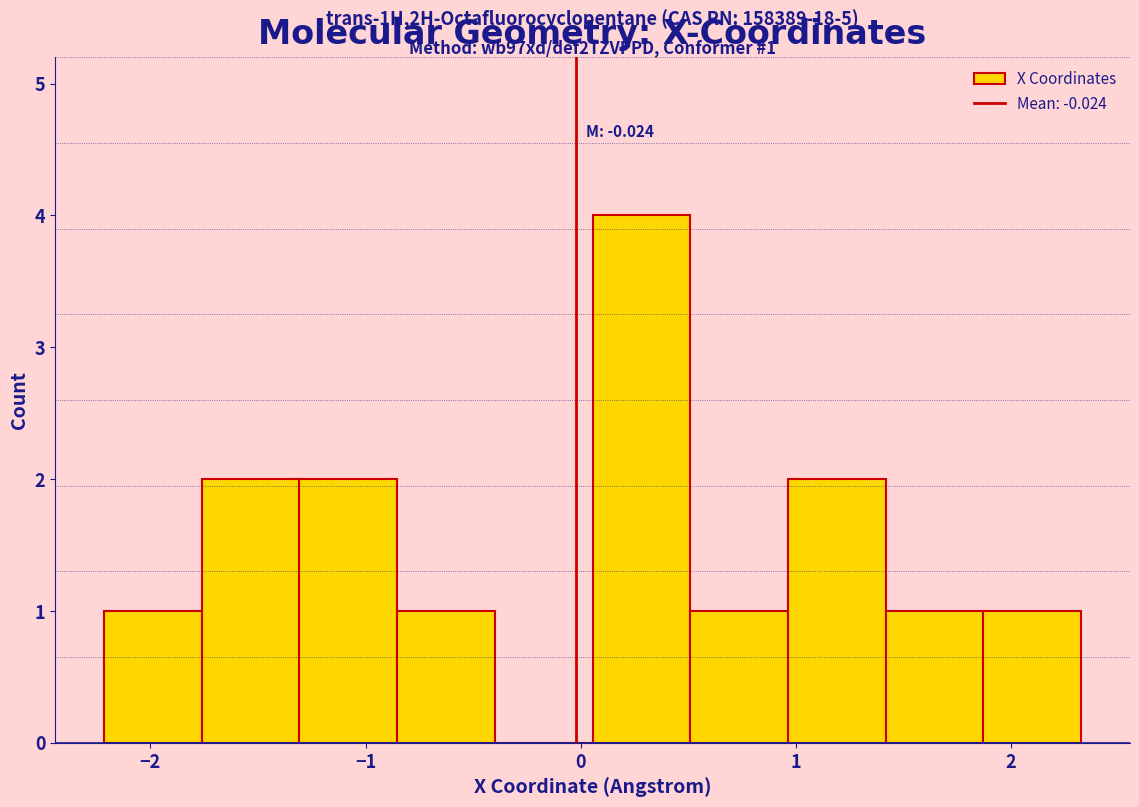

Over which range of the x-axis is the bar tallest?

0.1 to 0.5